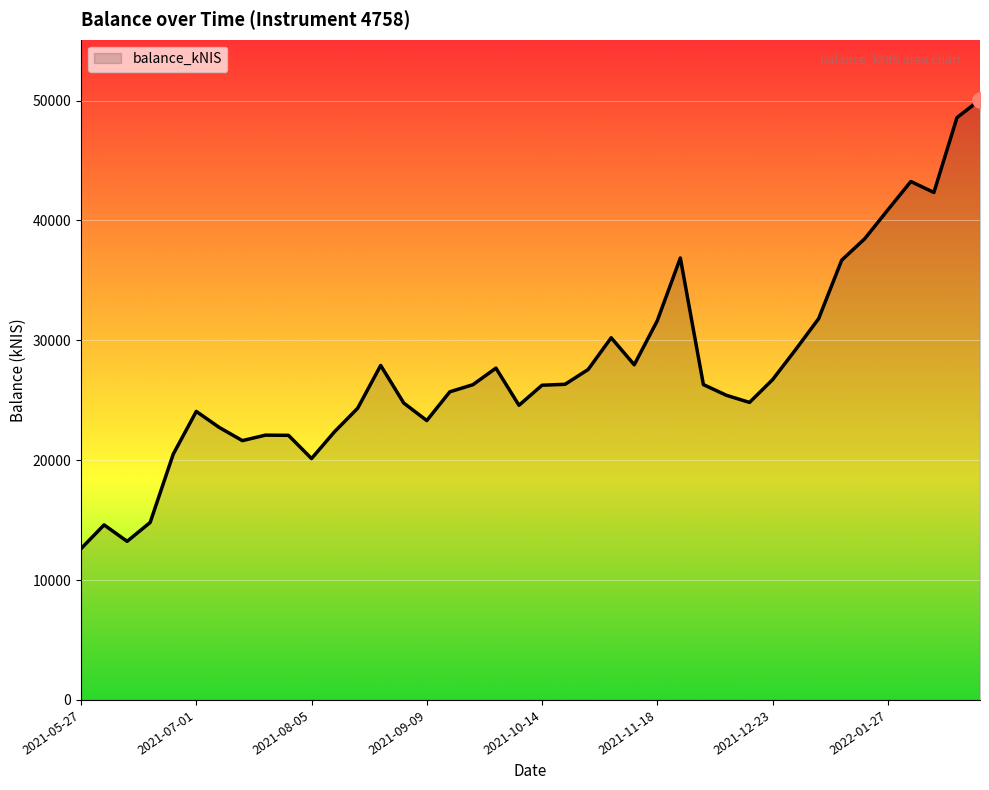

What is the difference between the maximum and minimum values?

37451.9